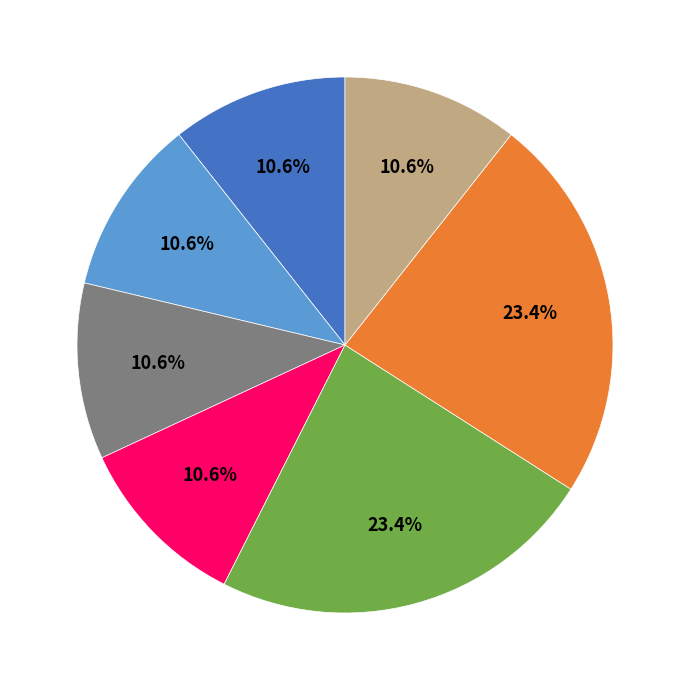

How many slices are in this pie chart?

7